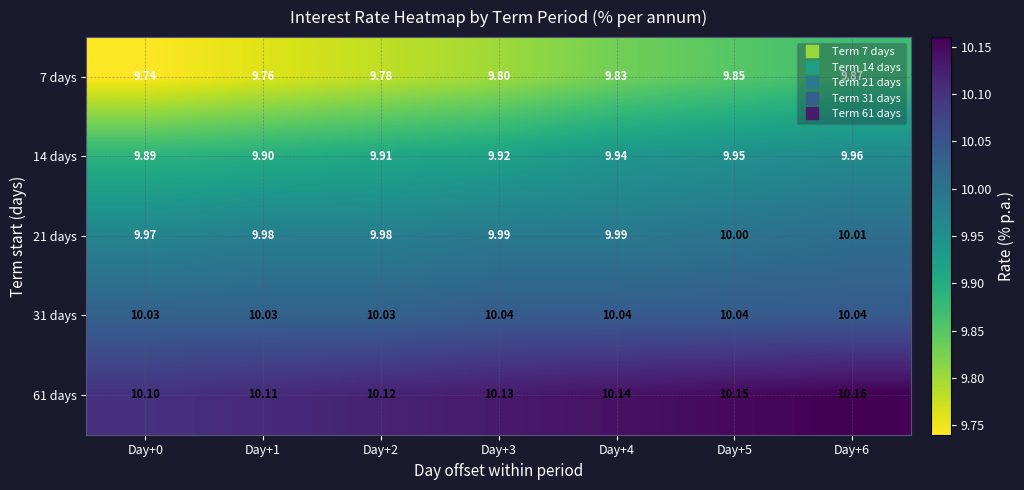

Is the value of 21 days at Day+6 greater than the value of 31 days at Day+0?

No